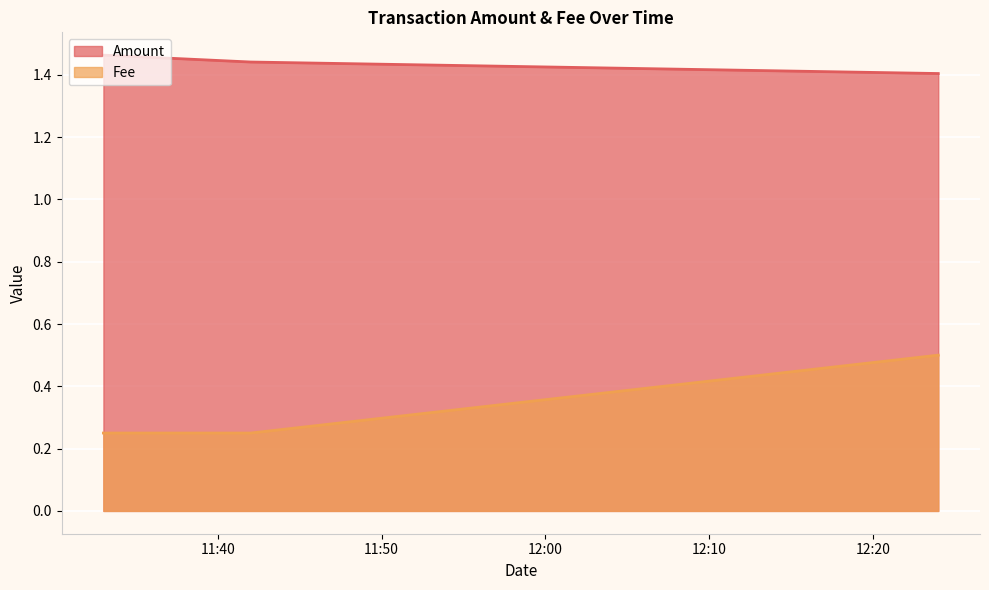

The value of Fee at 2023-12-29 11:33:00 is 0.1. True or false?

False